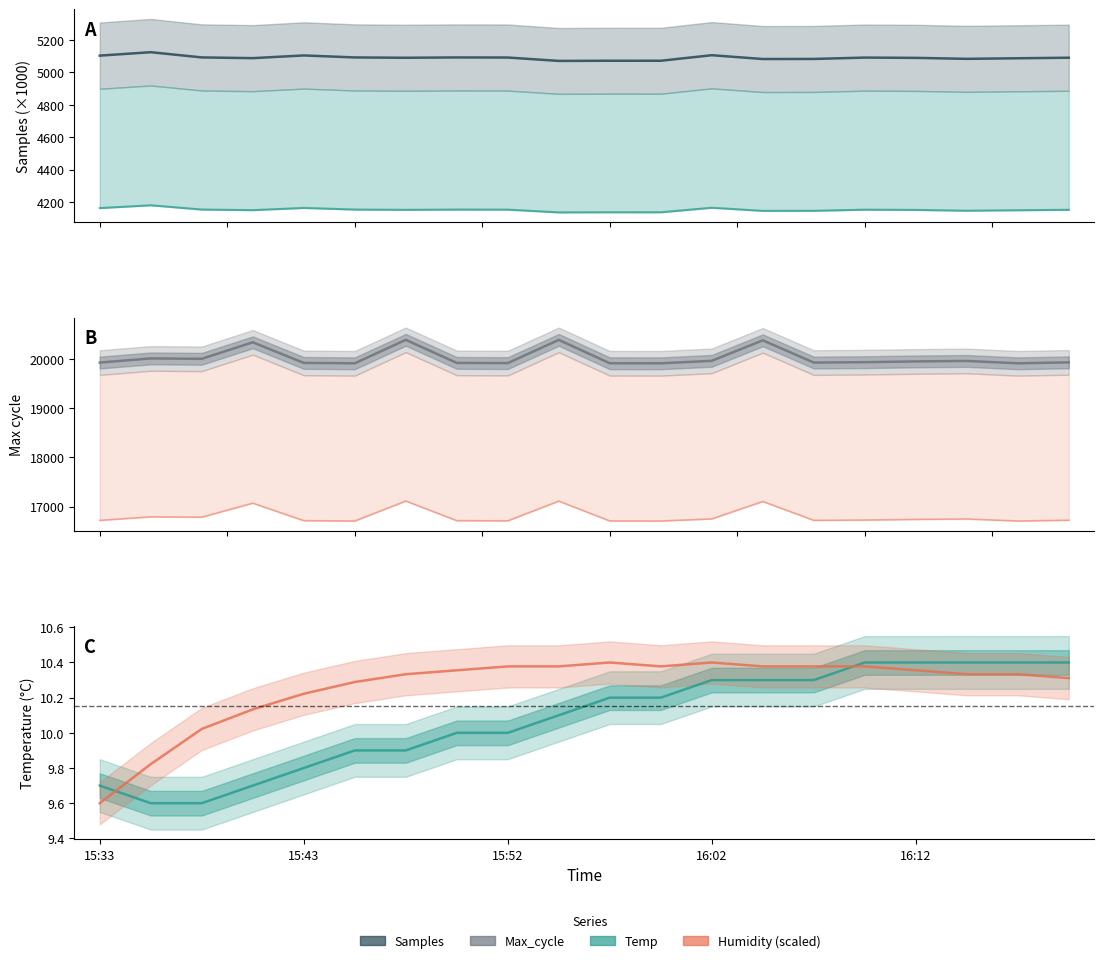

What is the difference between the Samples values at 18 and 8?

4.6